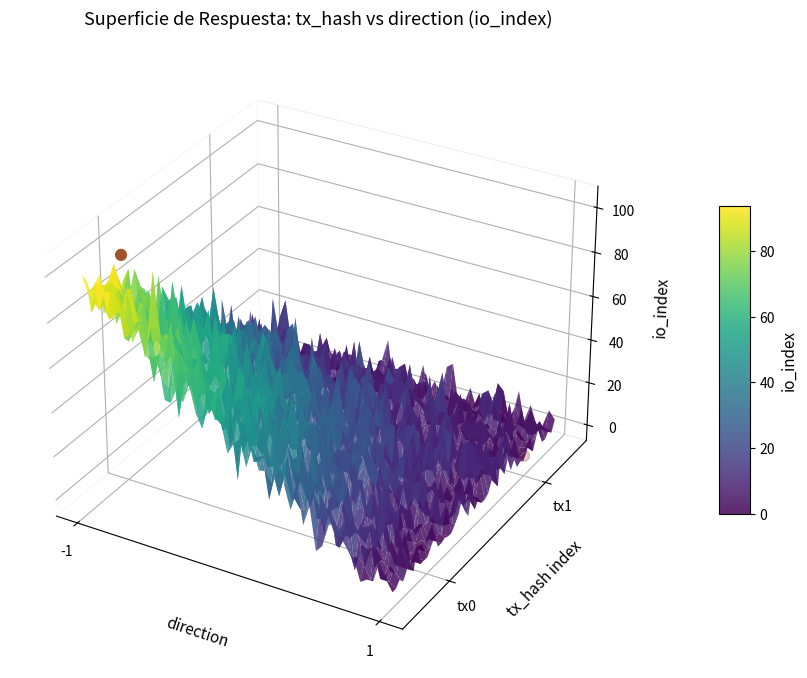

How many values are below 0?

1